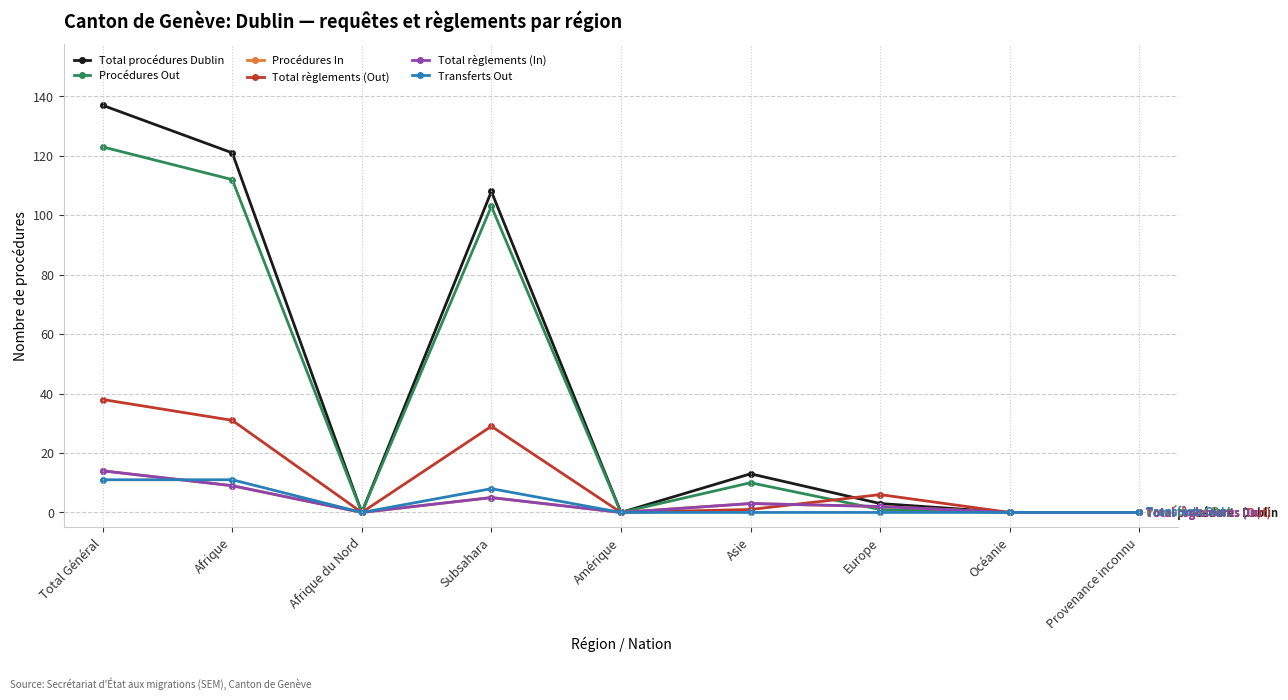

Does the chart have visible grid lines?

Yes